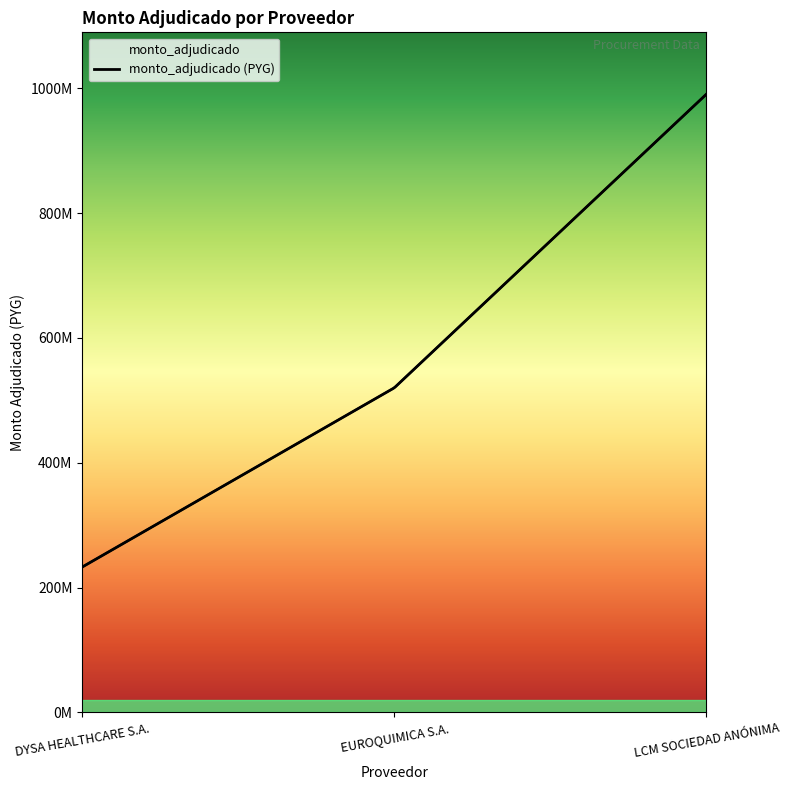

Read the value at DYSA HEALTHCARE S.A., to the nearest 100.

232900000